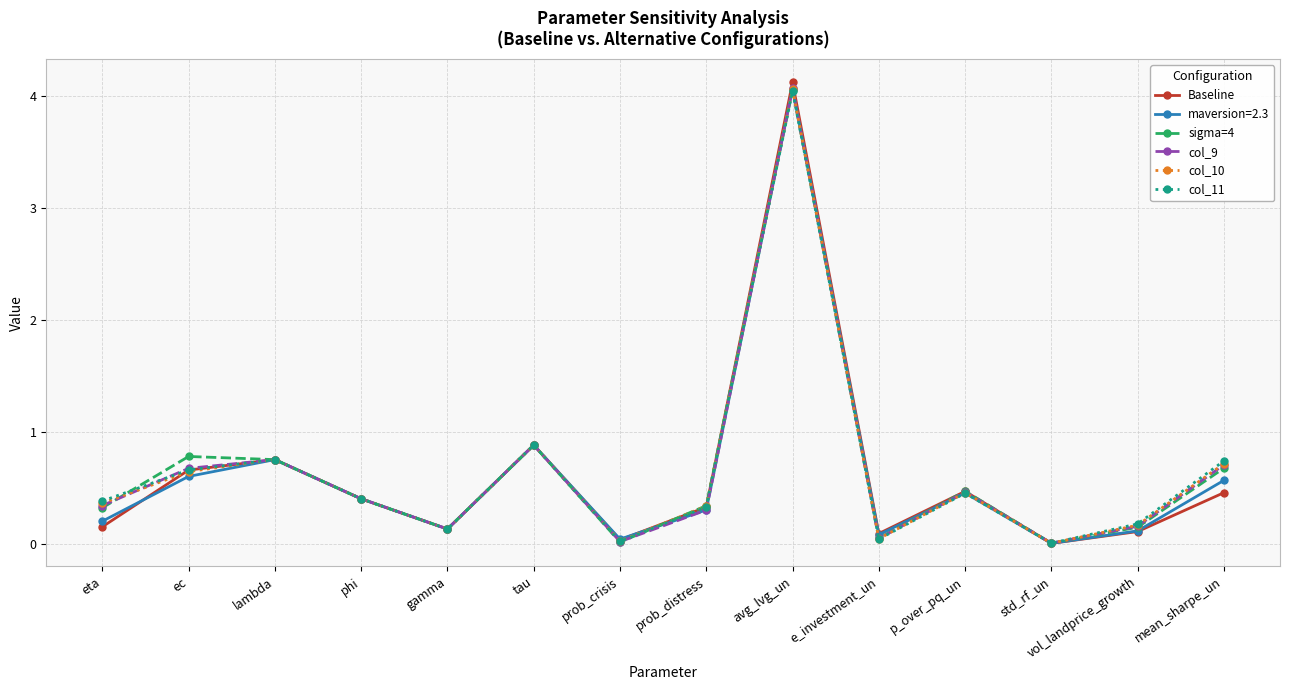

What is the total value across all series at mean_sharpe_un?

3.9